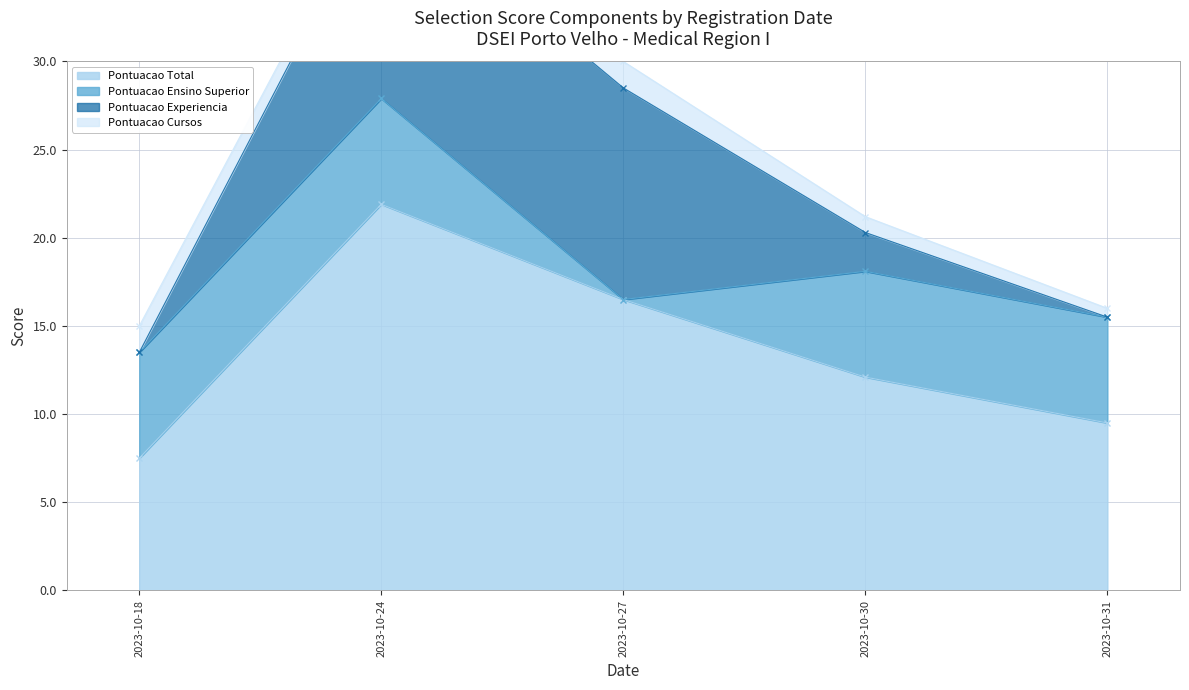

Which series changed the most between 2023-10-24 and 2023-10-27?

PONTUACAO ENSINO SUPERIOR